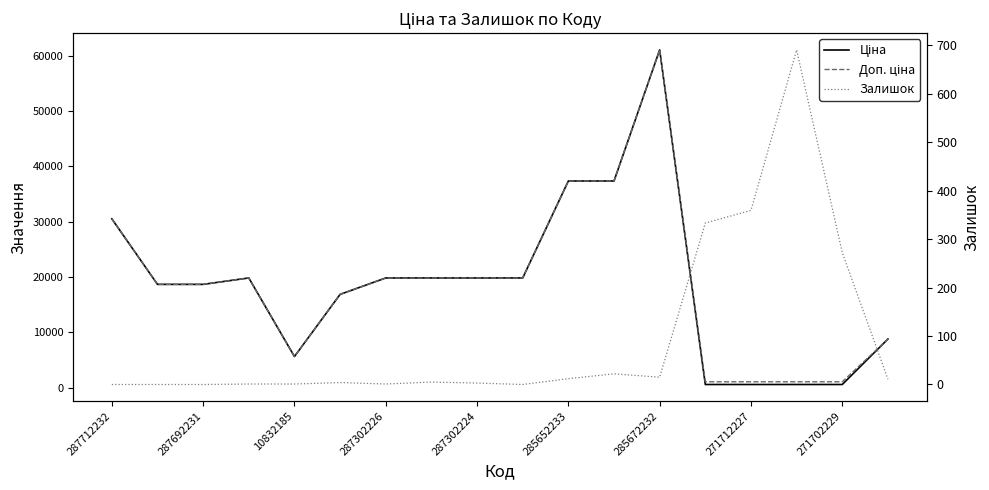

Which category has the lowest value across all series?

287712232